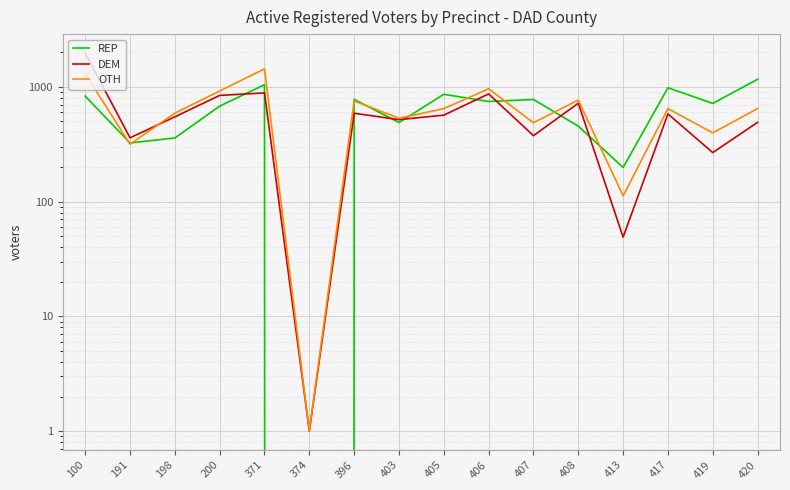

True or false: OTH has a value of 563 at 191.

False